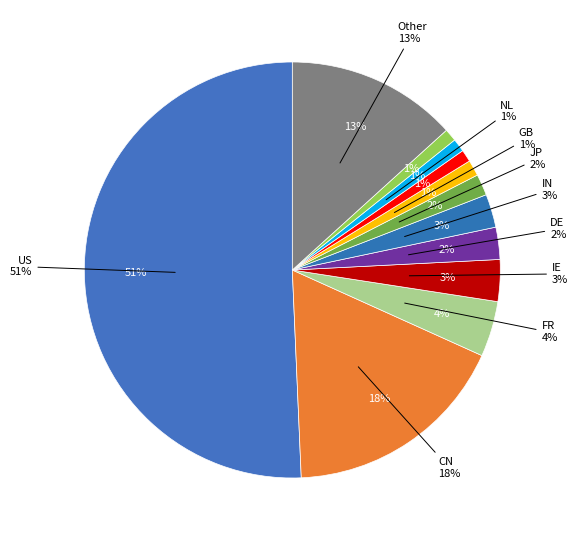

Combined, do RU and DE account for over 50%?

No